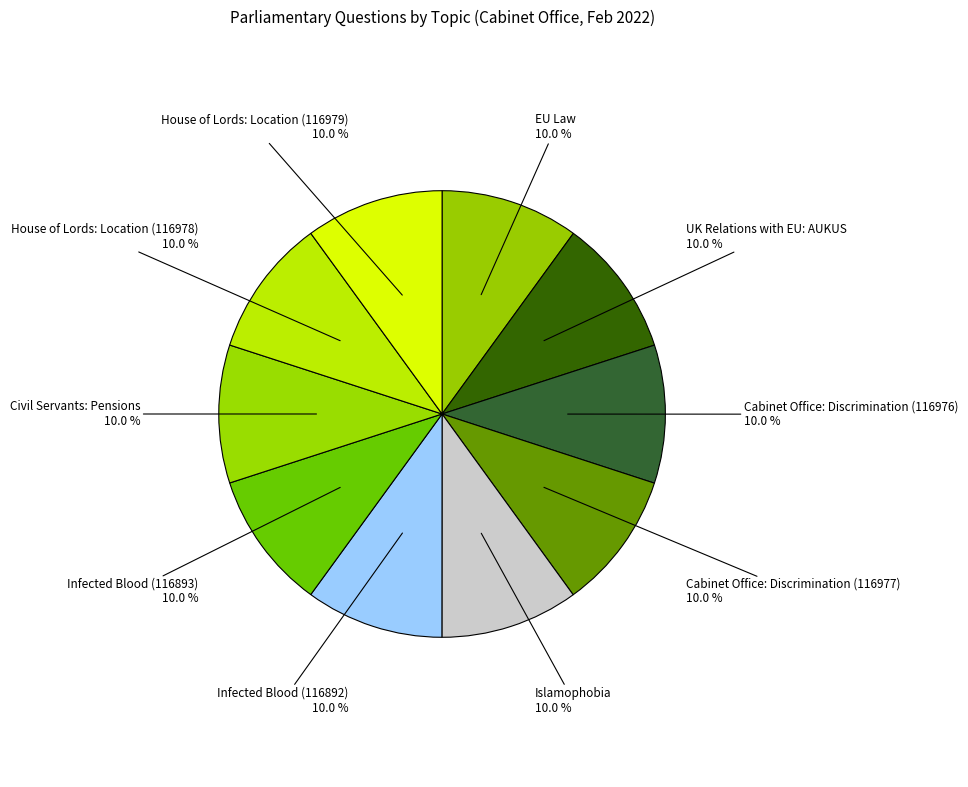

How many slices are in this pie chart?

10